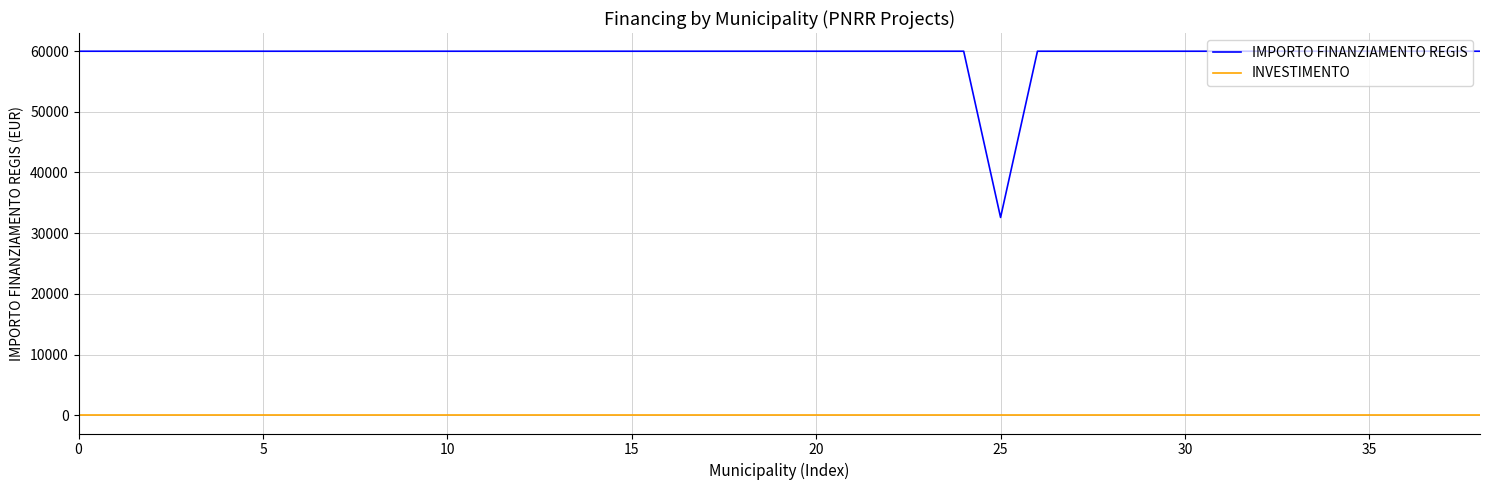

What is the smallest value displayed?

1.4